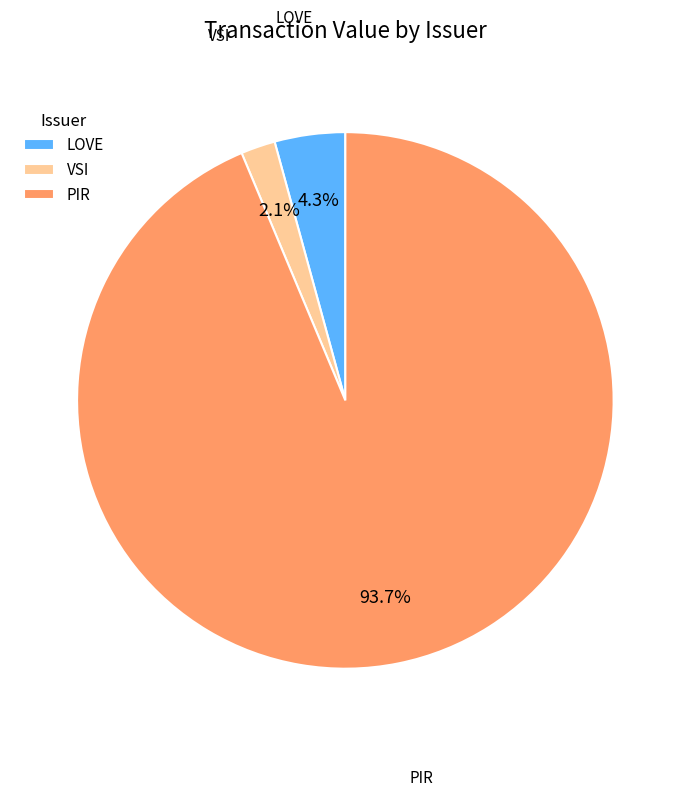

The VSI slice represents 2% of the pie. True or false?

True